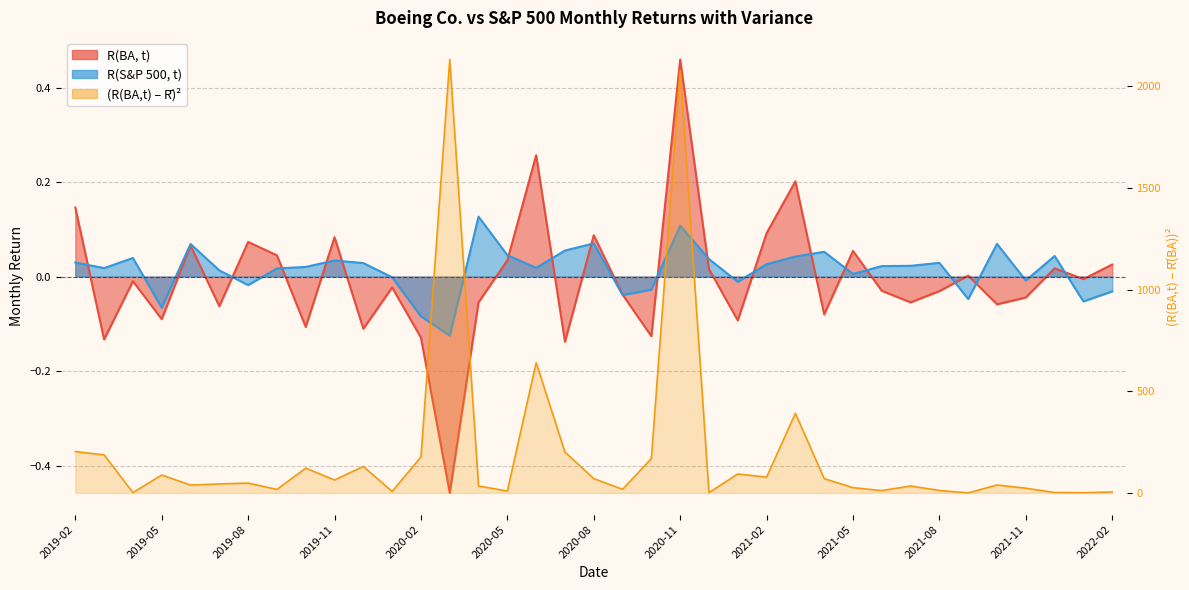

What is the minimum value shown in the chart?

-0.5